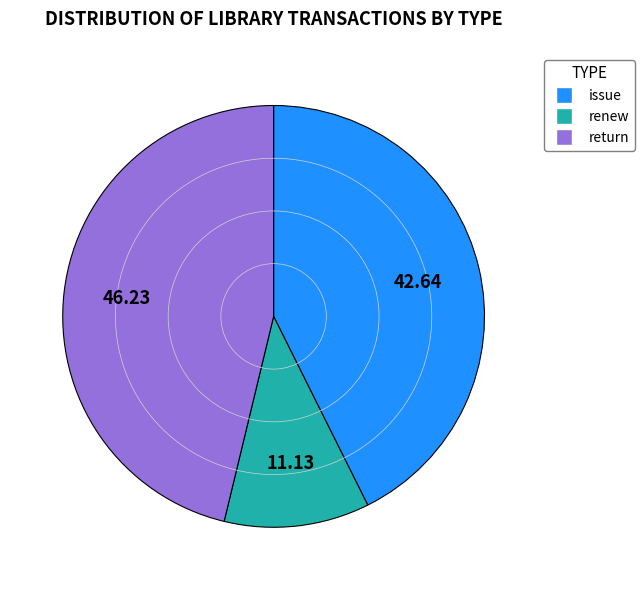

Rank the categories by value from highest to lowest.

return, issue, renew